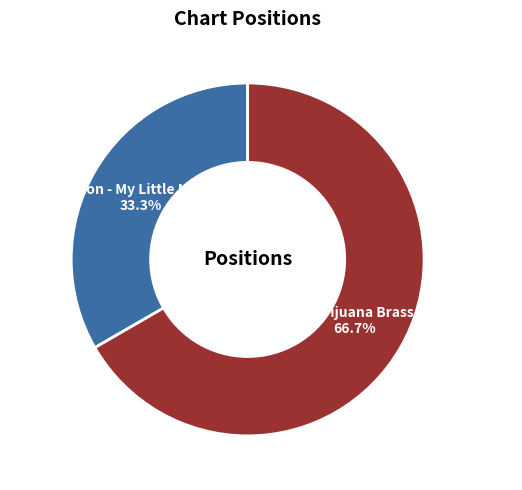

To the nearest percent, what is the average slice percentage?

50%